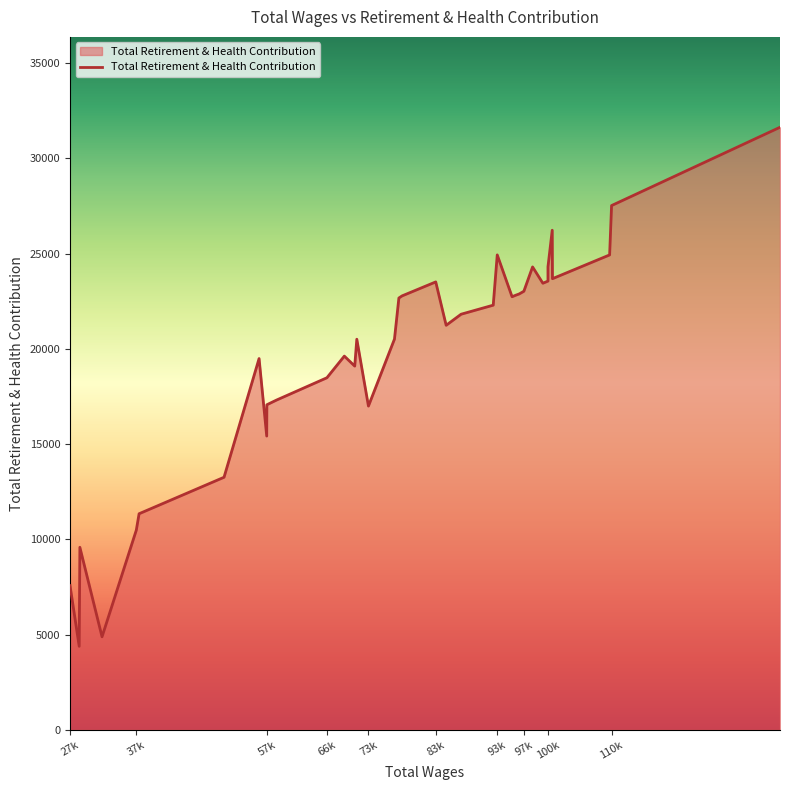

What is the change in value from 95291 to 28664?

-13152